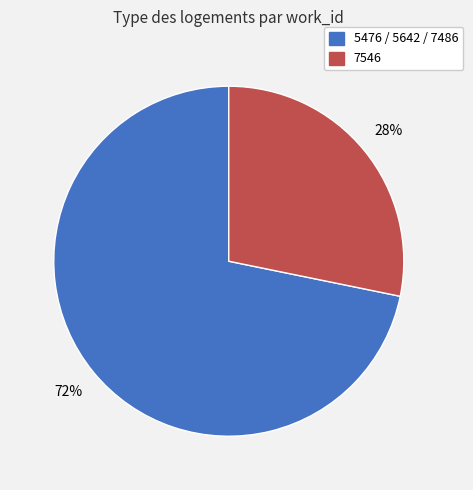

Does 7546 account for over 50% of the chart?

No